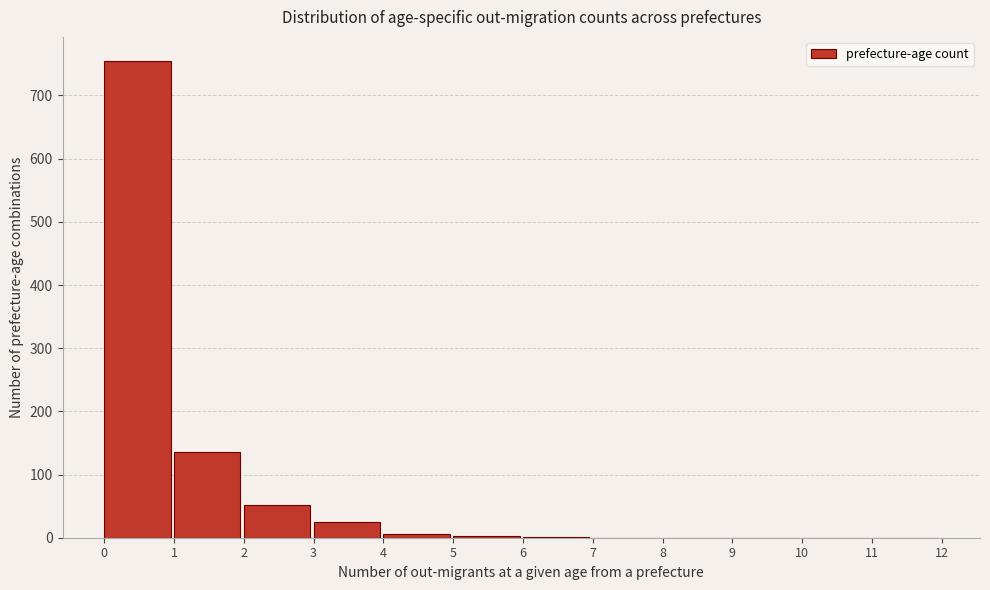

Reading left to right, transcribe this chart: for each bar, give the range it covers on the x-axis and its height. The values are not printed on the chart, so give them approximately, as read against the axis.

0 to 1: 760
1 to 2: 140
2 to 3: 50
3 to 4: 30
4 to 5: under 10
5 to 6: under 10
6 to 7: under 10
7 to 8: 0
8 to 9: 0
9 to 10: 0
10 to 11: 0
11 to 12: 0